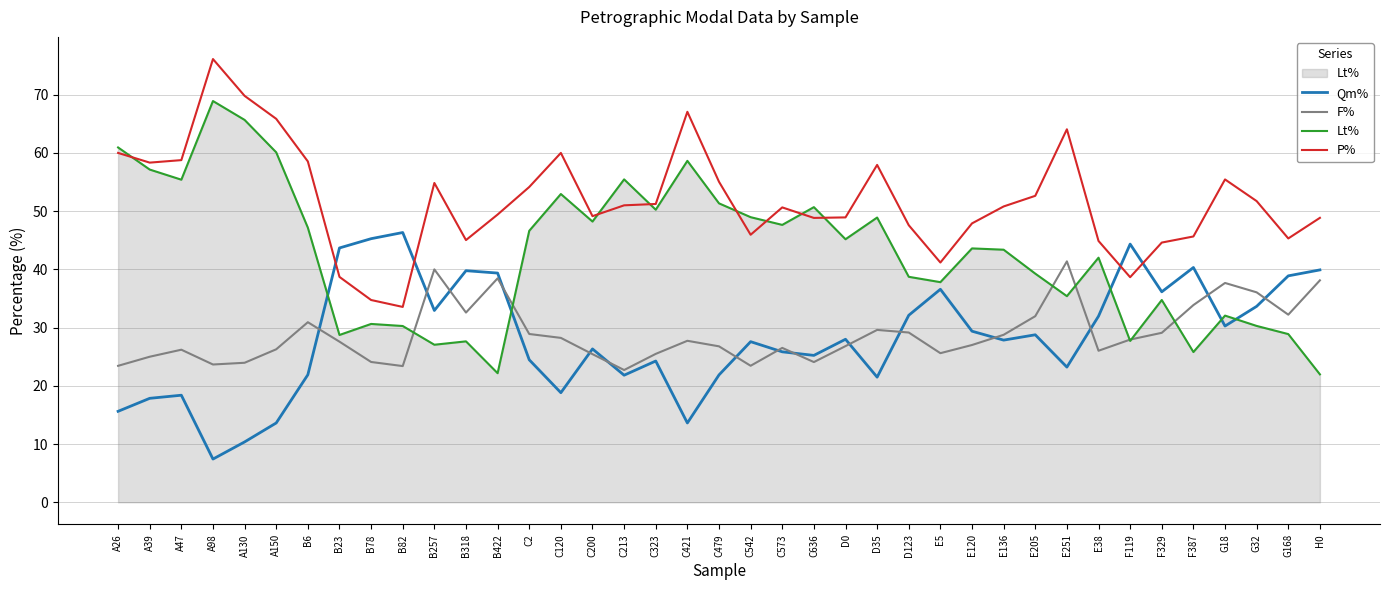

Rank the series by their maximum value, from lowest to highest.

F%, Qm%, Lt%, P%